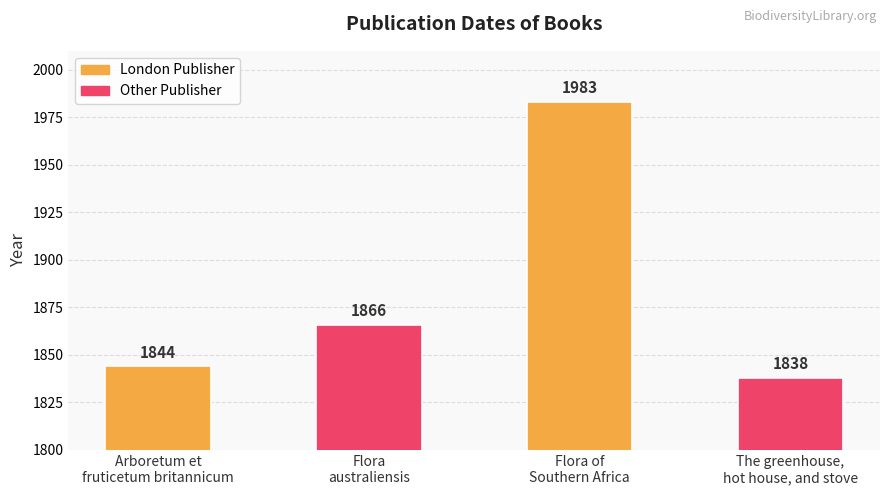

Which has a higher value, Arboretum et
fruticetum britannicum or The greenhouse,
hot house, and stove?

Arboretum et
fruticetum britannicum